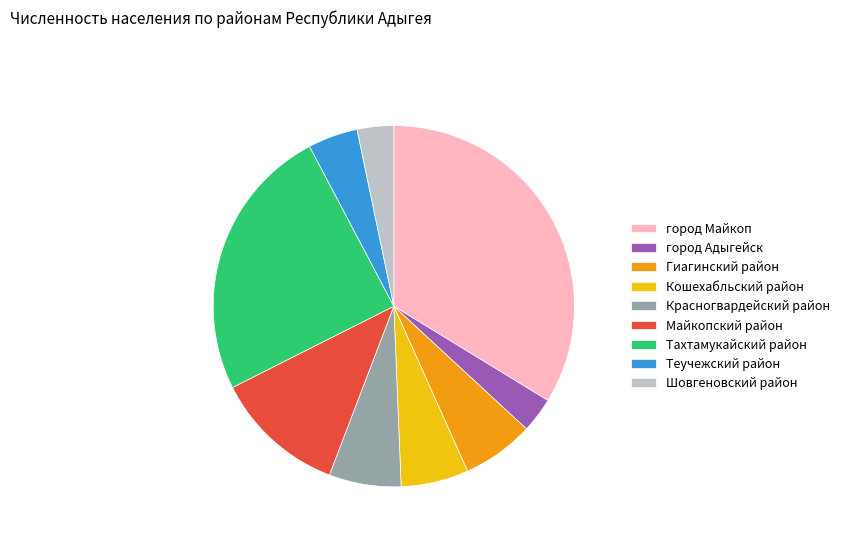

Does Теучежский район account for over 50% of the chart?

No